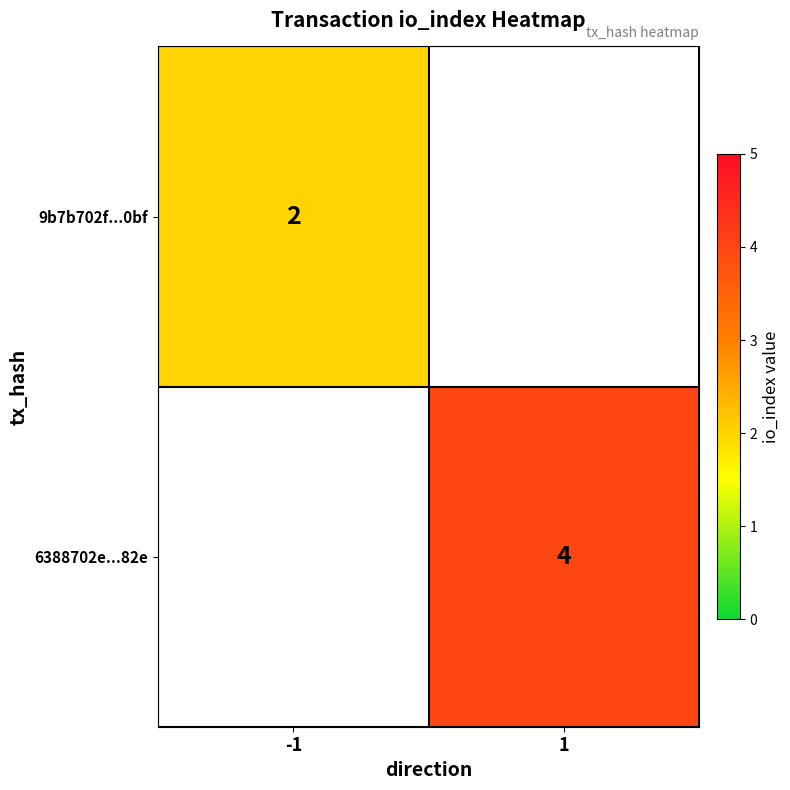

Count the number of data series in this chart.

2